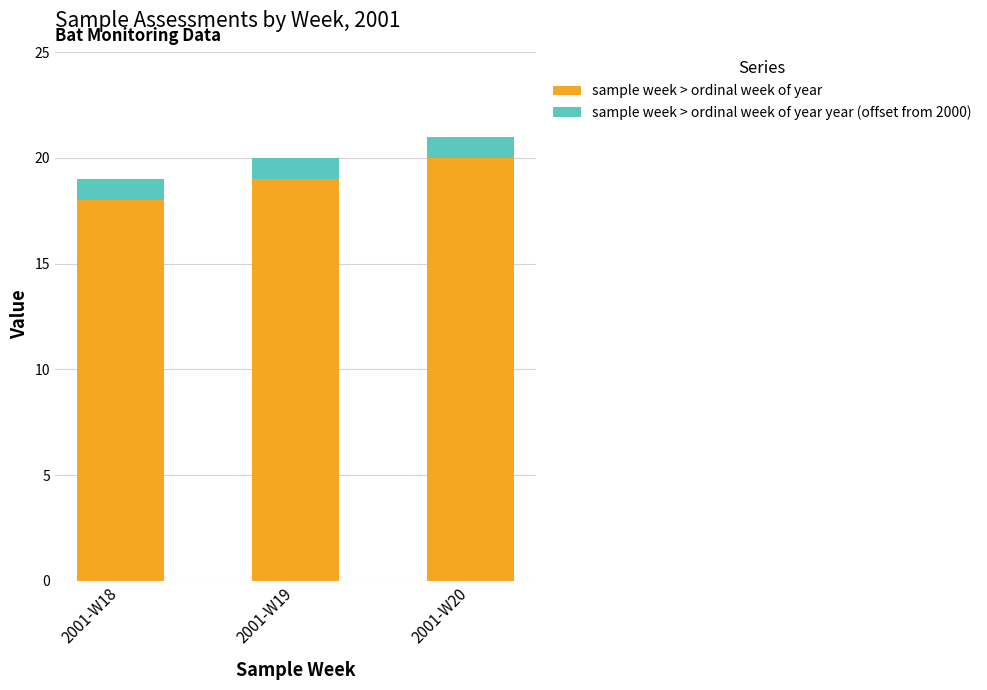

Reading left to right, what are the values for sample week > ordinal week of year?

18	19	20